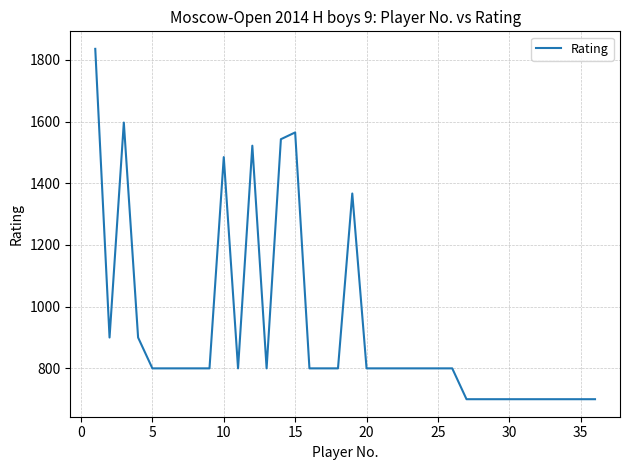

What is the difference between the maximum and minimum values?

1136